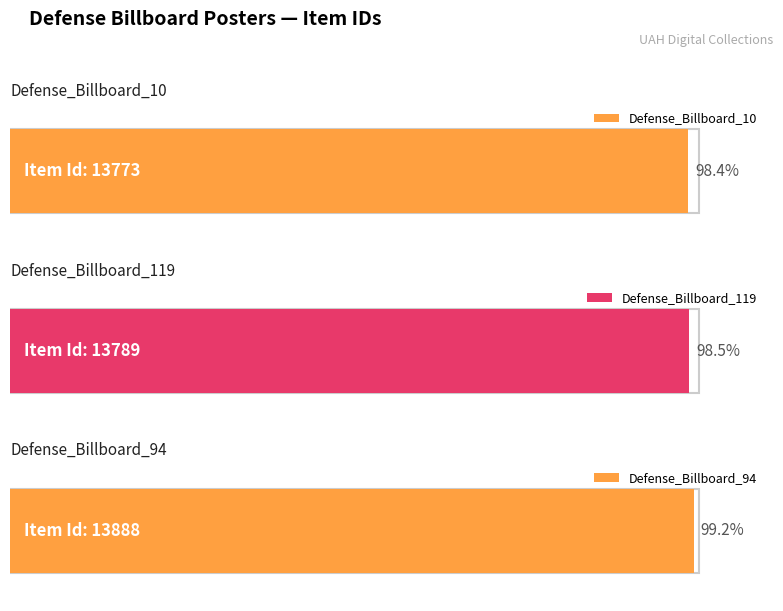

What is the change in value from Defense_Billboard_10 to Defense_Billboard_94?

+115